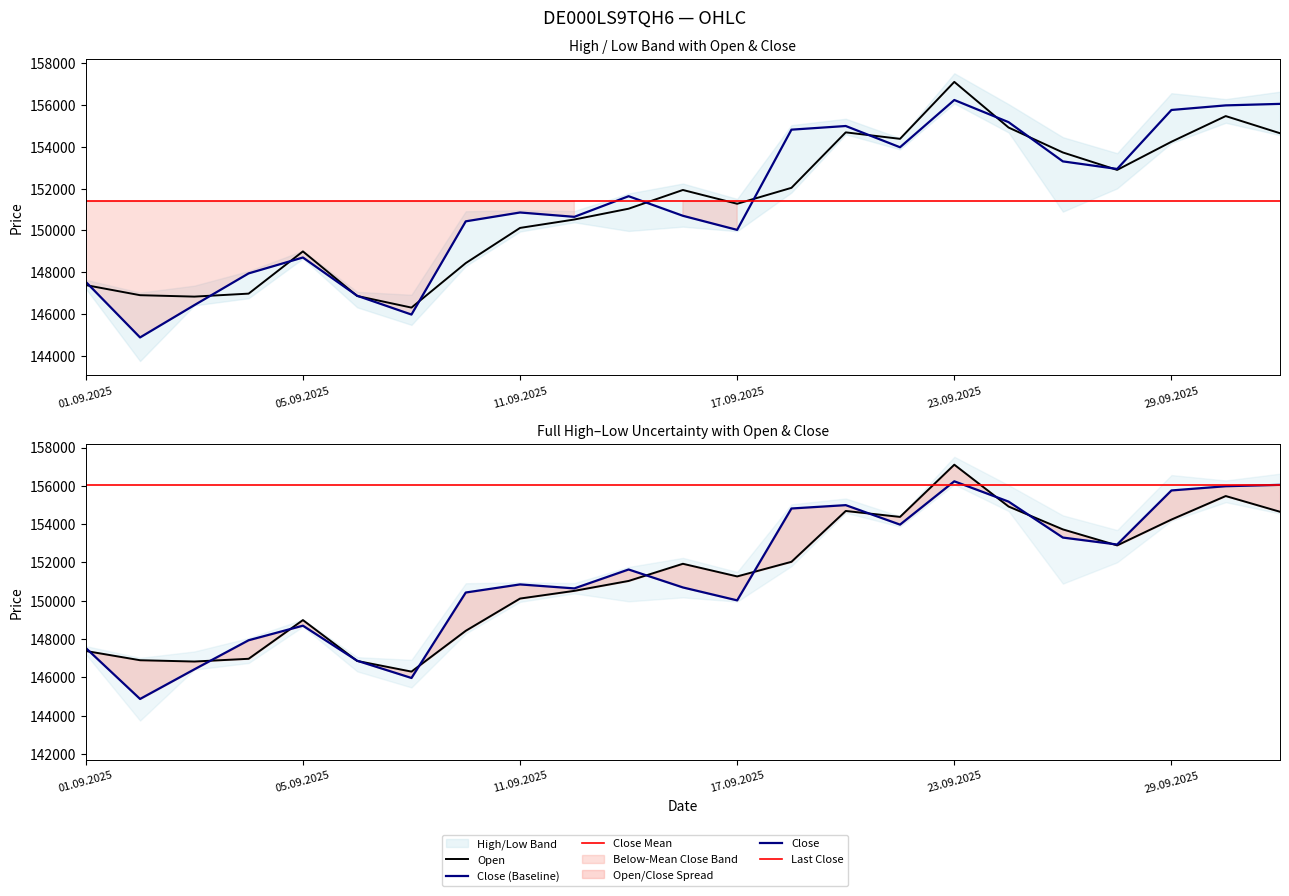

The value of Open at 26.09.2025 is 152893. True or false?

True